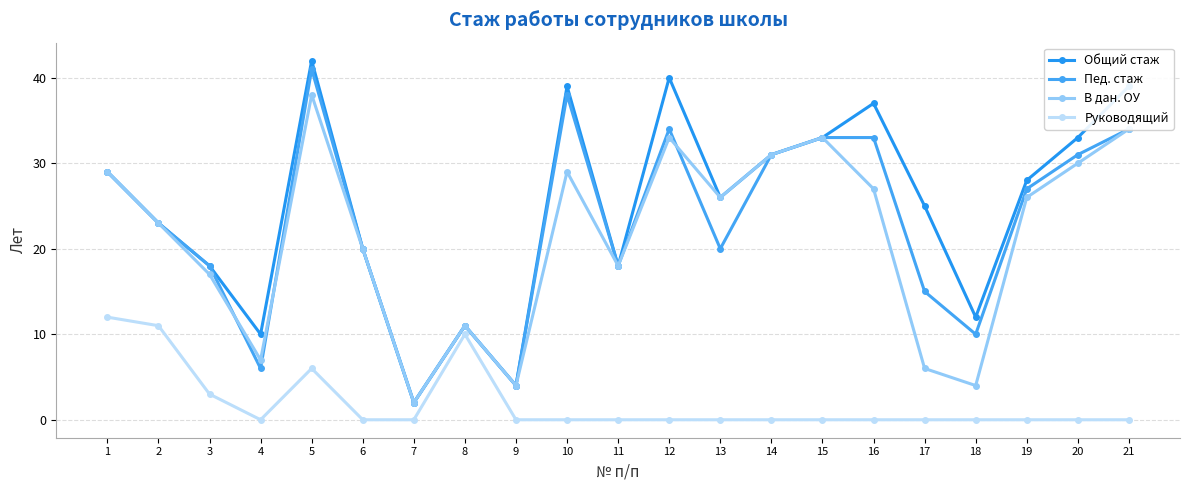

What is the sum of the В дан. ОУ values at 5 and 12?

71